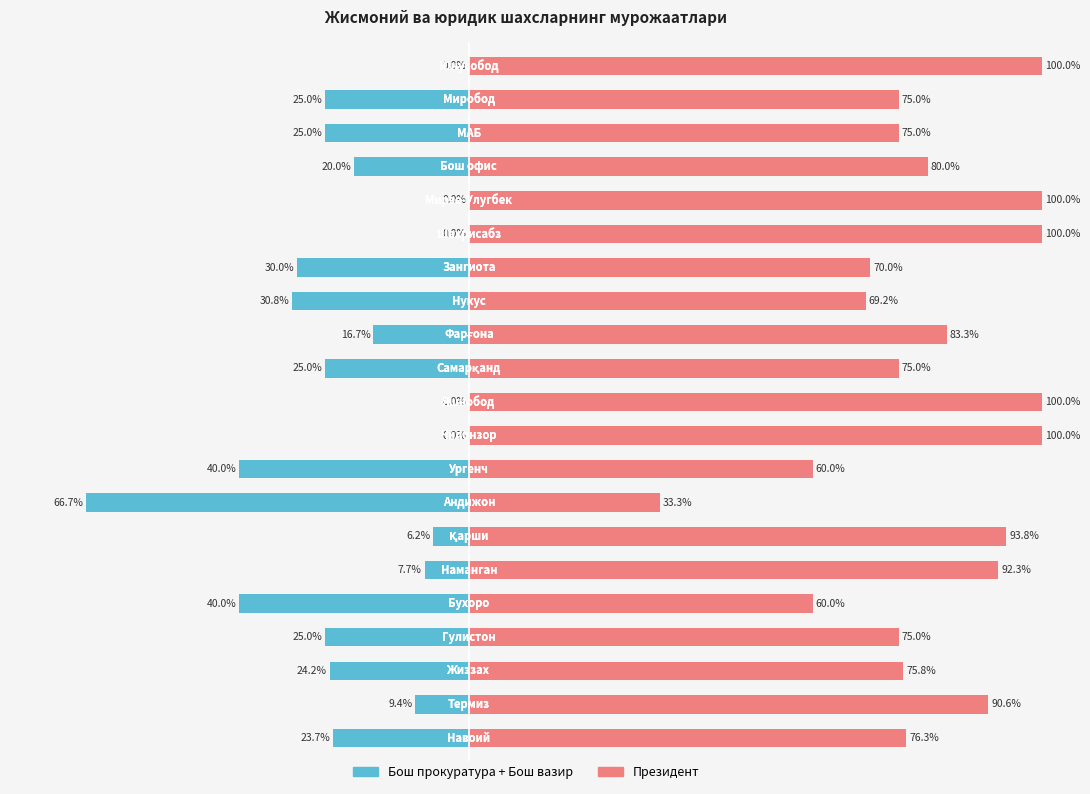

What is the minimum value shown in the chart?

-66.7